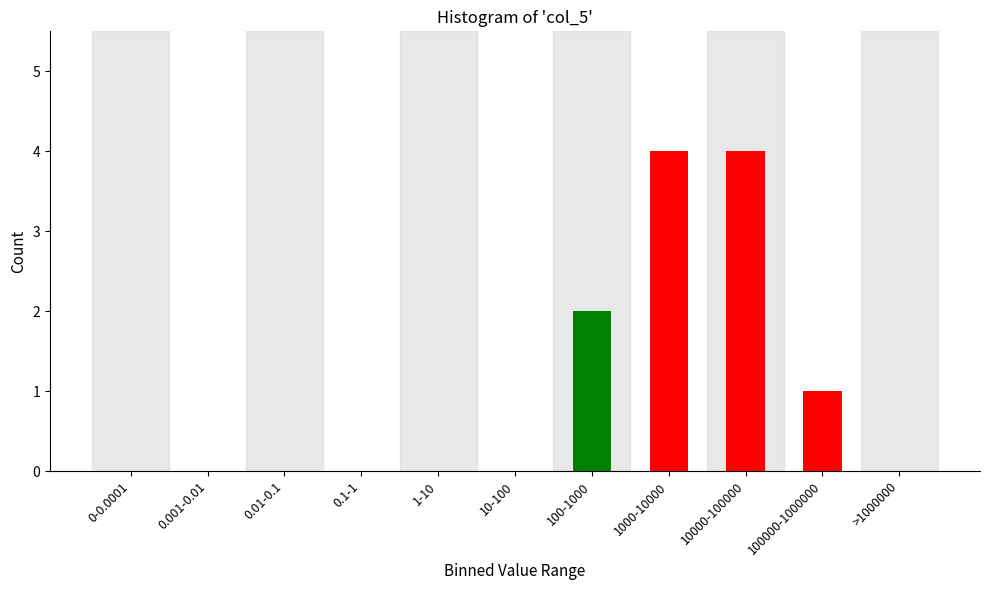

Reading right to left, transcribe all the data shown in this chart.

>1000000=0	100000-1000000=1	10000-100000=4	1000-10000=4	100-1000=2	10-100=0	1-10=0	0.1-1=0	0.01-0.1=0	0.001-0.01=0	0-0.0001=0